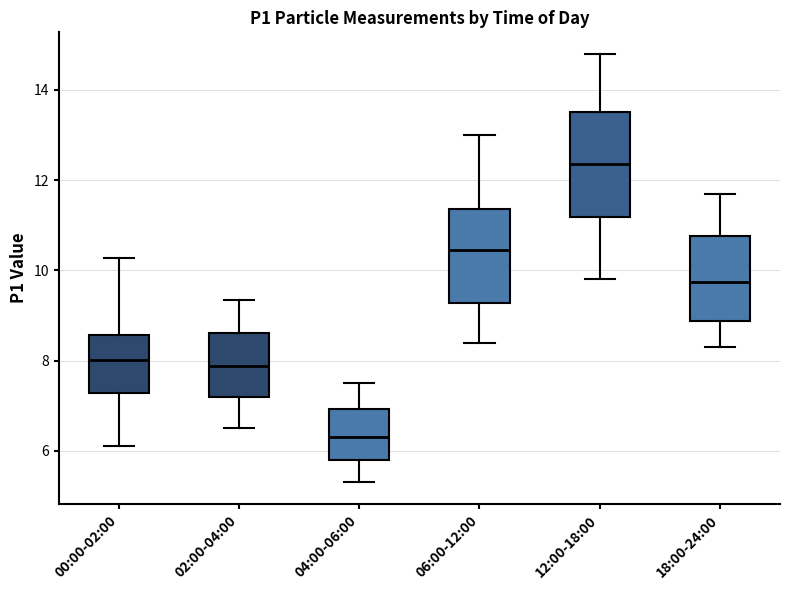

Reading left to right, transcribe this box plot: for each box, give where its median line is, the range the box spans, and where its two whiskers end, as read against the y-axis. The values are not printed on the chart, so give them approximately, as read against the axis.

00:00-02:00: median 8.0, box 7.2 to 8.6, whiskers 6.2 to 10.2
02:00-04:00: median 7.8, box 7.2 to 8.6, whiskers 6.6 to 9.4
04:00-06:00: median 6.4, box 5.8 to 7.0, whiskers 5.4 to 7.6
06:00-12:00: median 10.4, box 9.2 to 11.4, whiskers 8.4 to 13.0
12:00-18:00: median 12.4, box 11.2 to 13.6, whiskers 9.8 to 14.8
18:00-24:00: median 9.8, box 8.8 to 10.8, whiskers 8.4 to 11.8